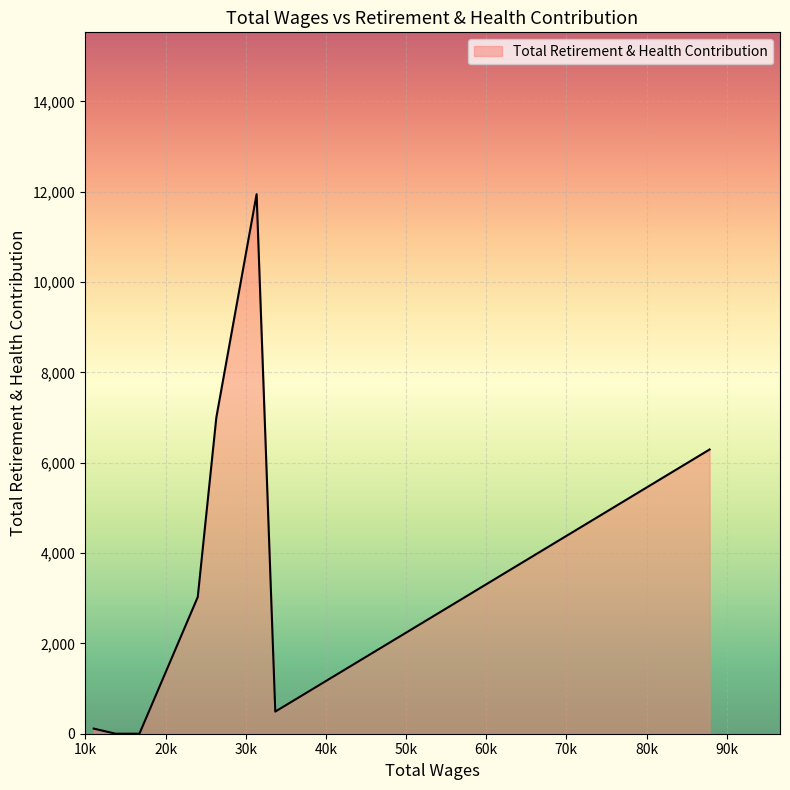

What is the difference between the maximum and minimum values?

11946